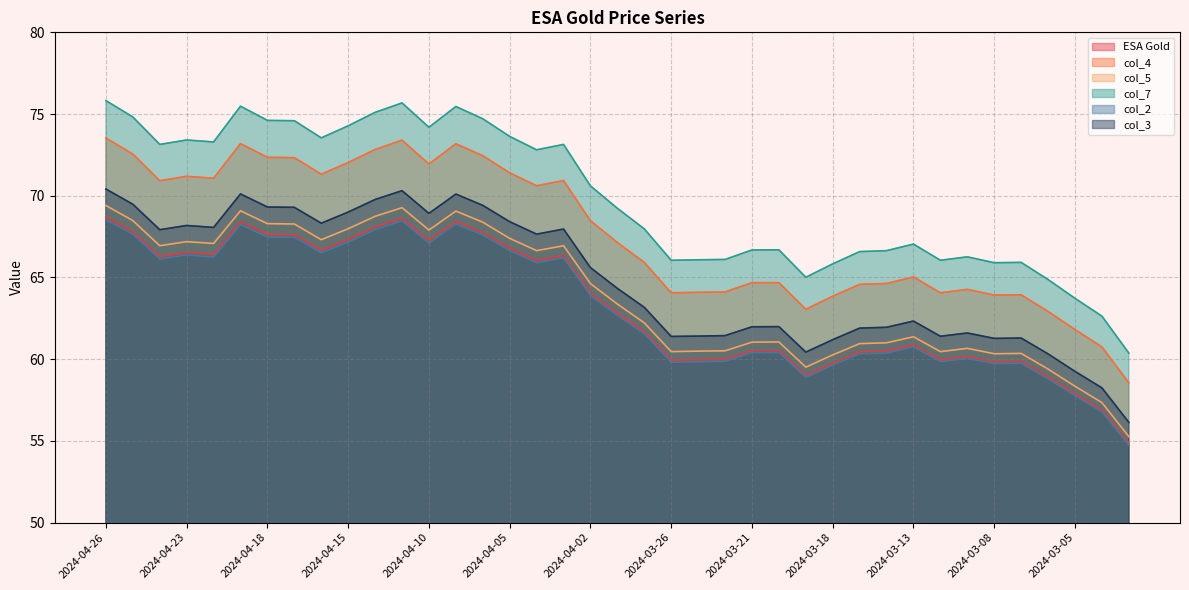

How many distinct data groups are displayed?

6